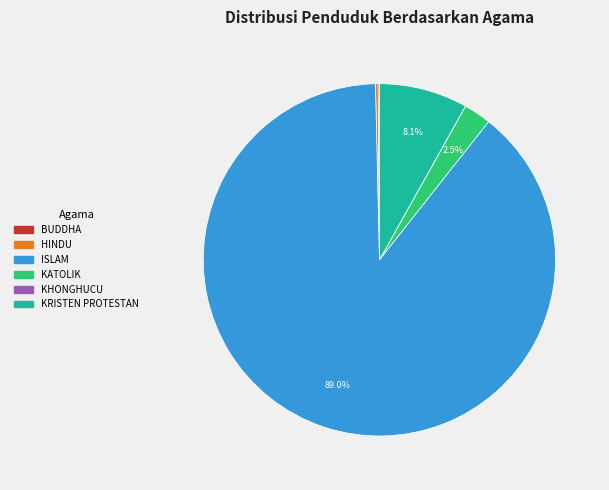

Which slice is the largest?

ISLAM